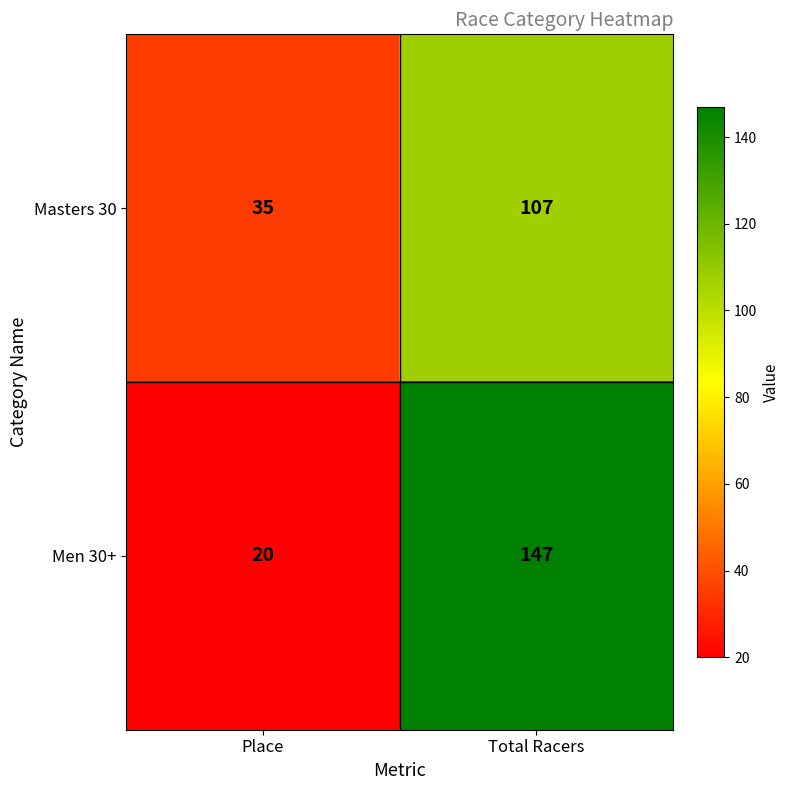

At which category is the sum across all series the highest?

Total Racers